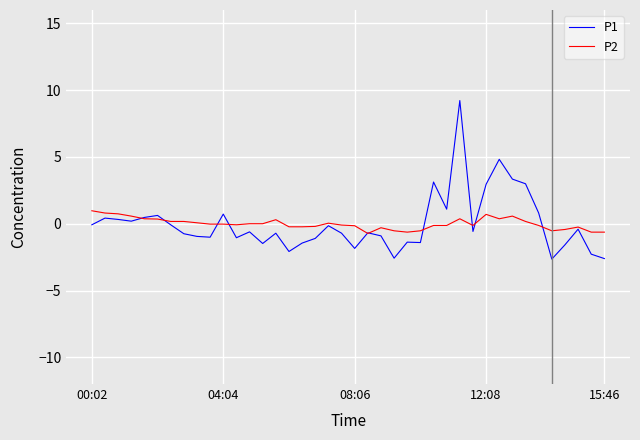

Which series has the largest range (max minus min)?

P1